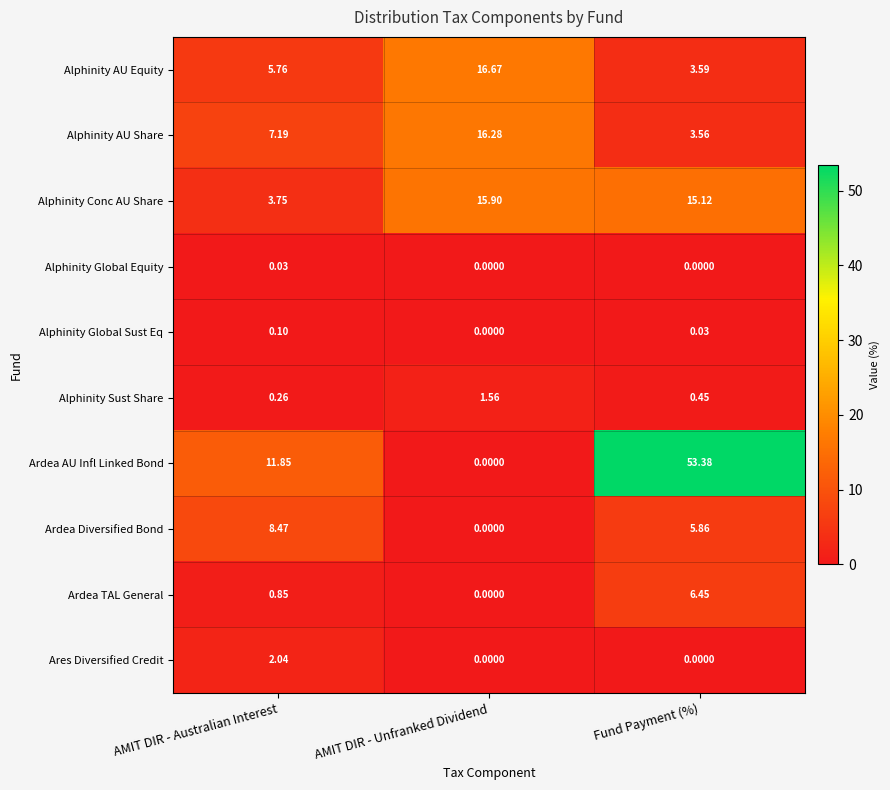

How many data points in Alphinity AU Equity are less than 5?

1